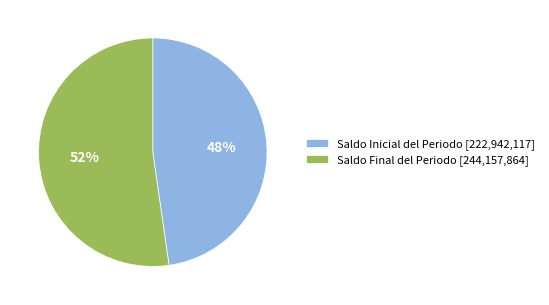

To the nearest percent, what is the average slice percentage?

50%